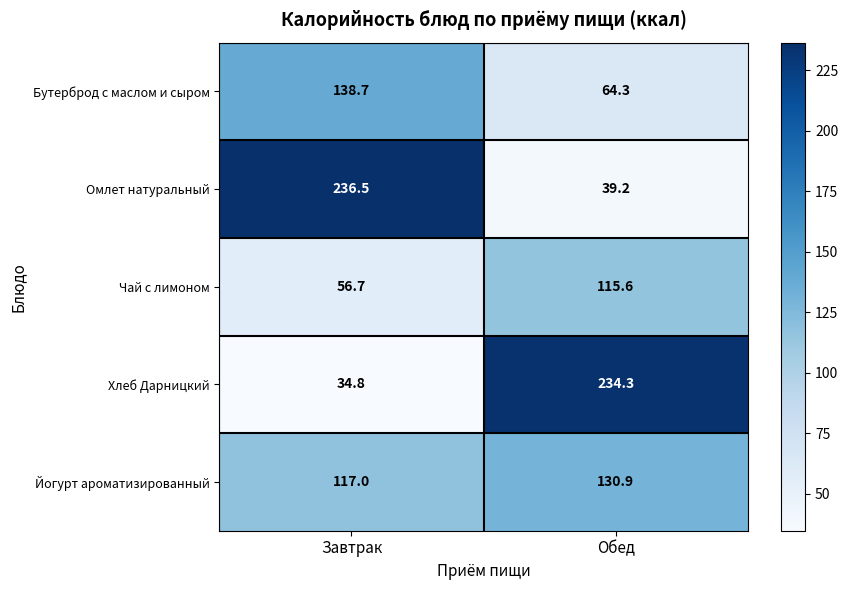

Reading right to left, list all the values displayed in this chart.

Бутерброд с маслом и сыром: Обед=64.3	Завтрак=138.7
Омлет натуральный: Обед=39.2	Завтрак=236.5
Чай с лимоном: Обед=115.6	Завтрак=56.7
Хлеб Дарницкий: Обед=234.3	Завтрак=34.8
Йогурт ароматизированный: Обед=130.9	Завтрак=117.0